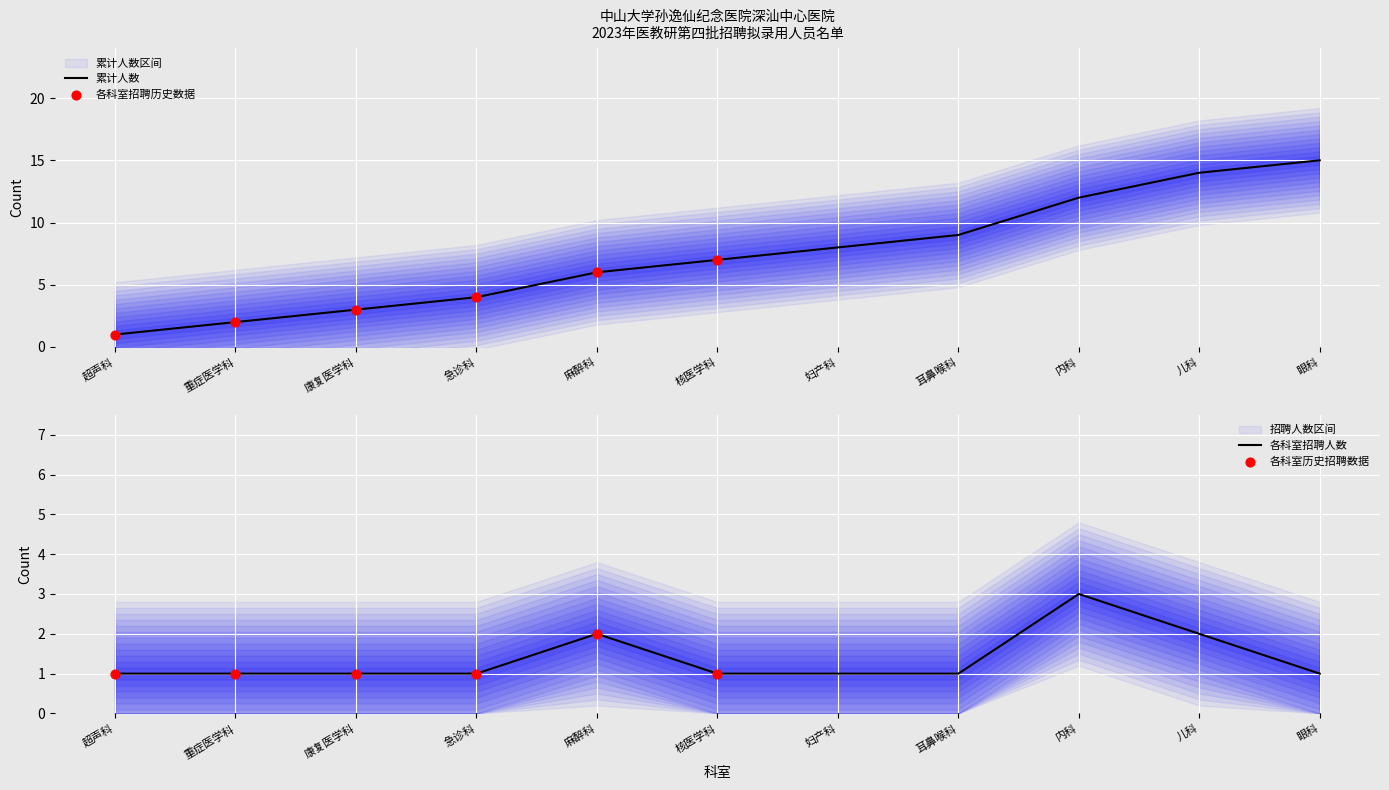

Which series contains the highest Y value?

累计人数